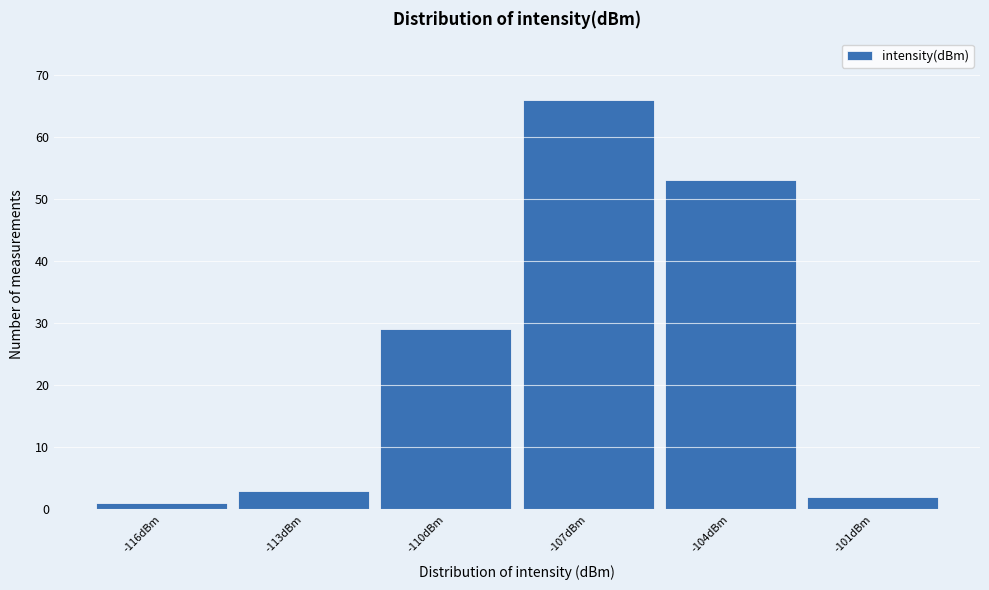

Reading left to right, what are all the values shown in this chart?

-116dBm=1	-113dBm=3	-110dBm=29	-107dBm=66	-104dBm=53	-101dBm=2